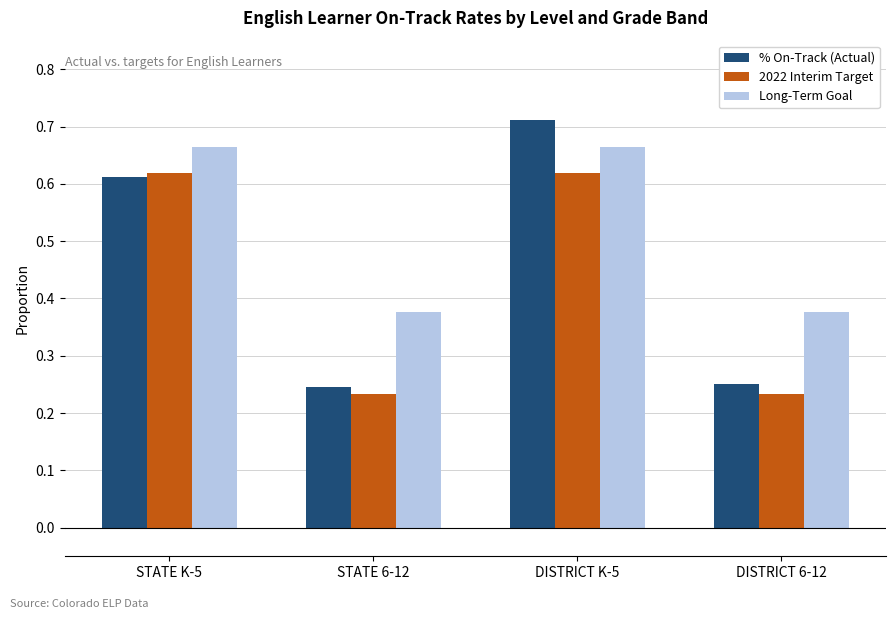

What is the sum of the % On-Track (Actual) values at STATE K-5 and DISTRICT K-5?

1.3